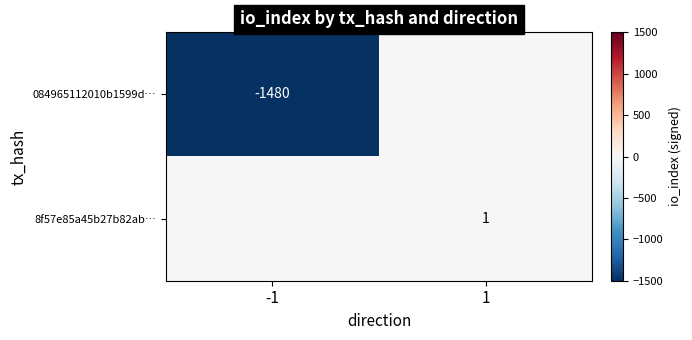

The 8f57e85a45b27b82ab… series shows 1 at 1. True or false?

True